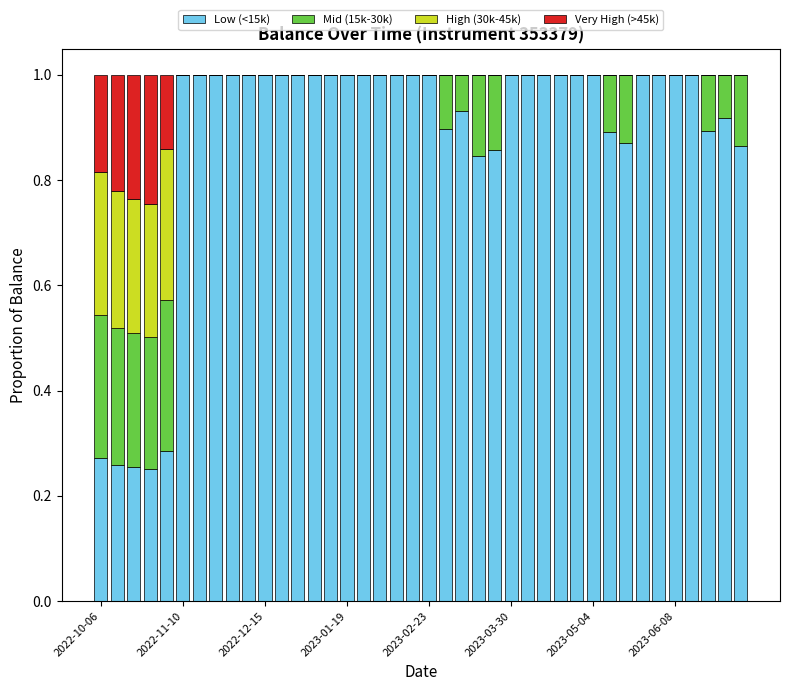

What is the maximum value for Low (<15k)?

1.0